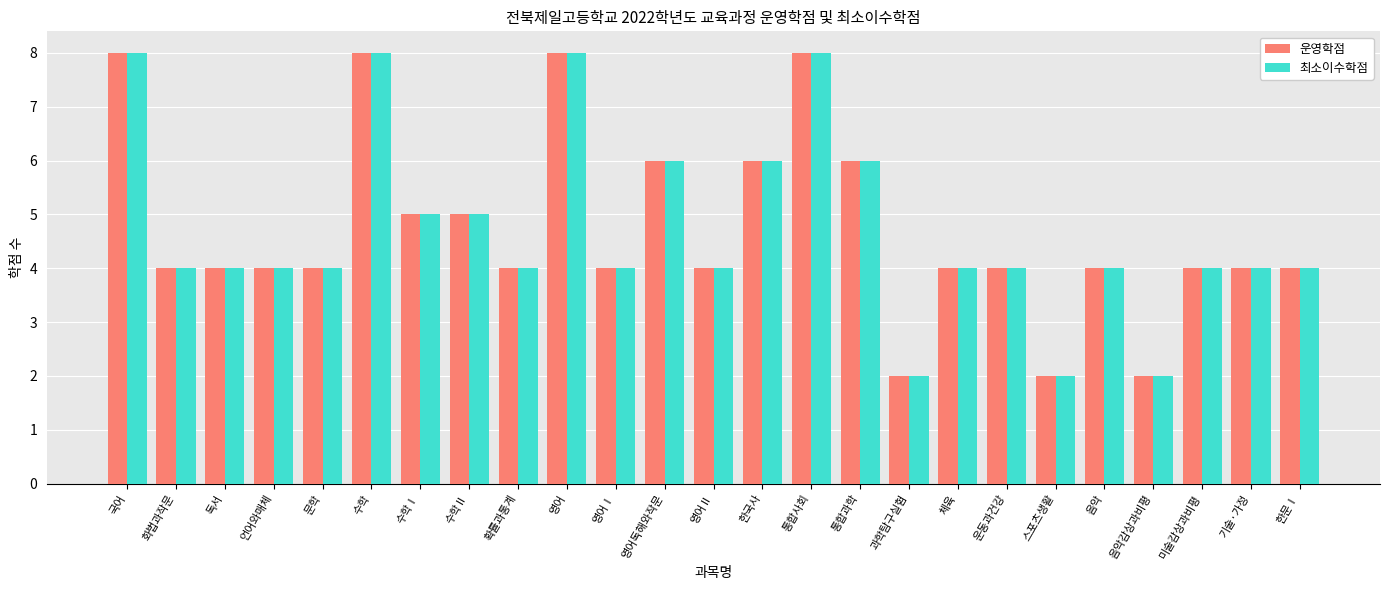

What is the maximum value for 최소이수학점?

8